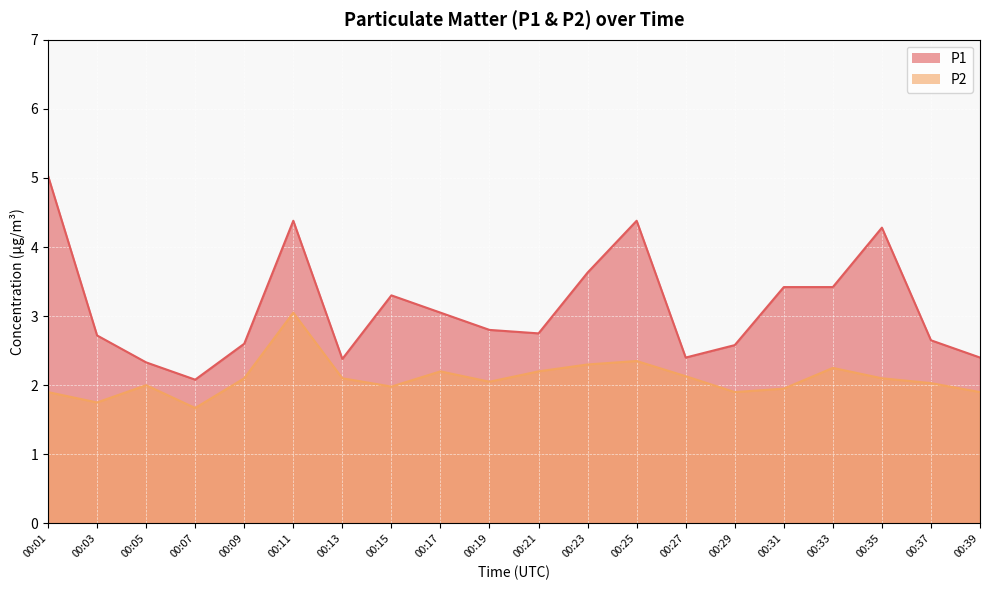

What is the value of the P2 point at the 16th from the left?

1.9